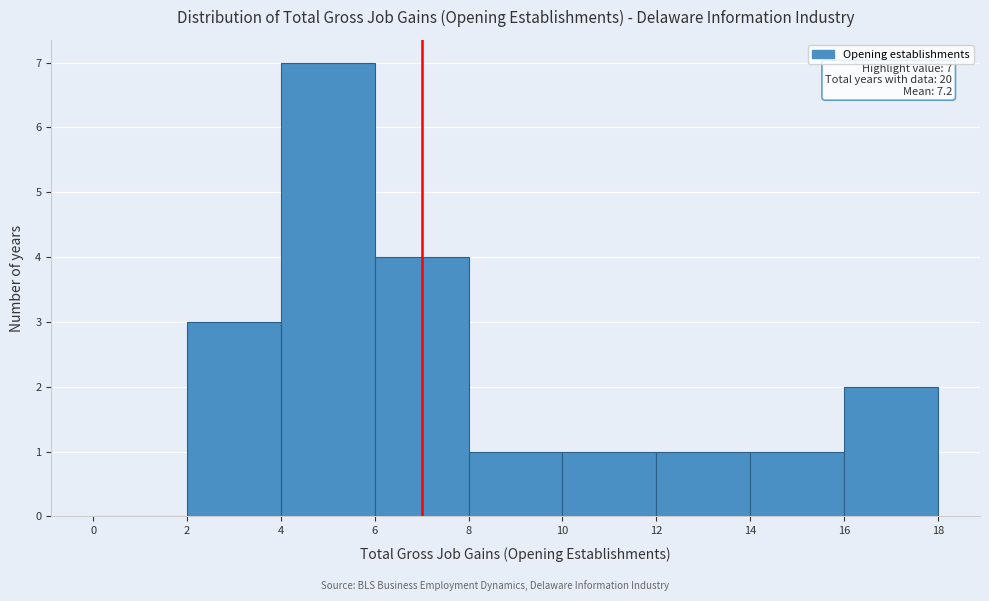

Which range on the x-axis has the tallest bar?

4 to 6